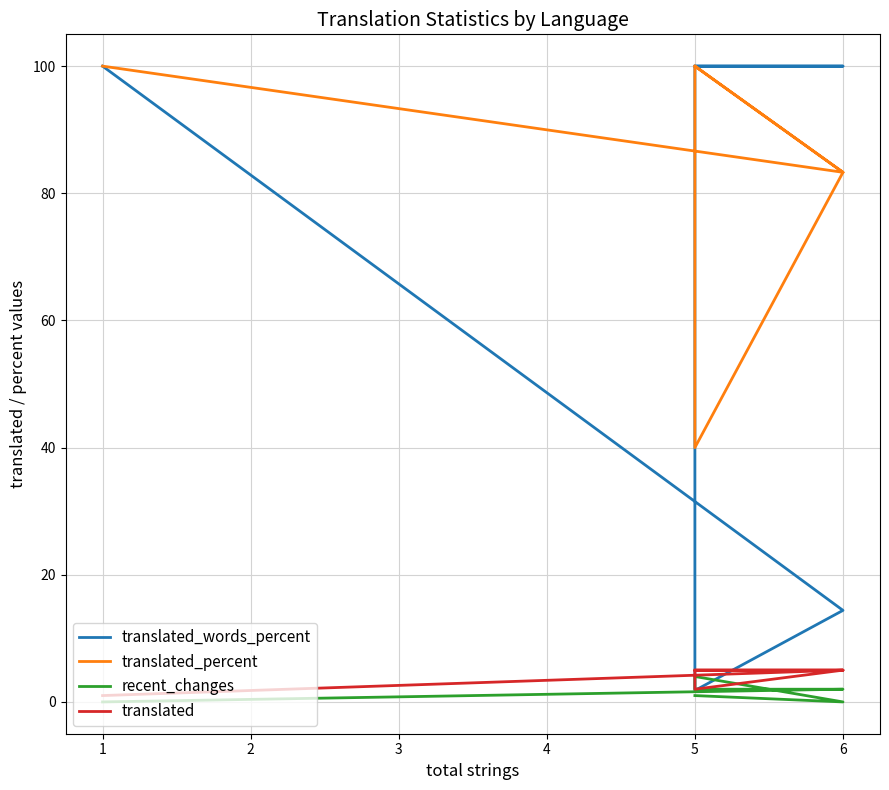

True or false: translated and translated_percent intersect in this chart.

False